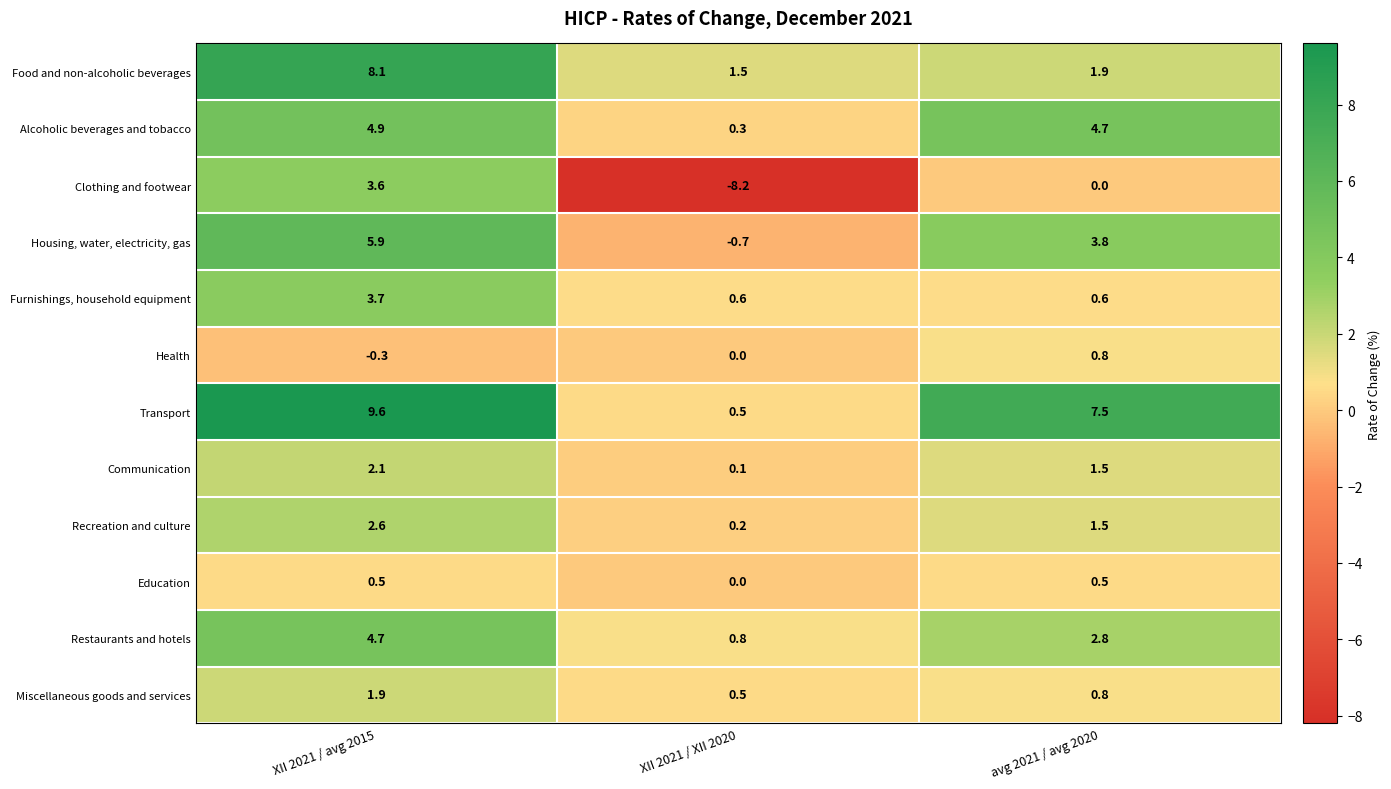

The Health series shows 0.0 at XII 2021 / XII 2020. True or false?

True